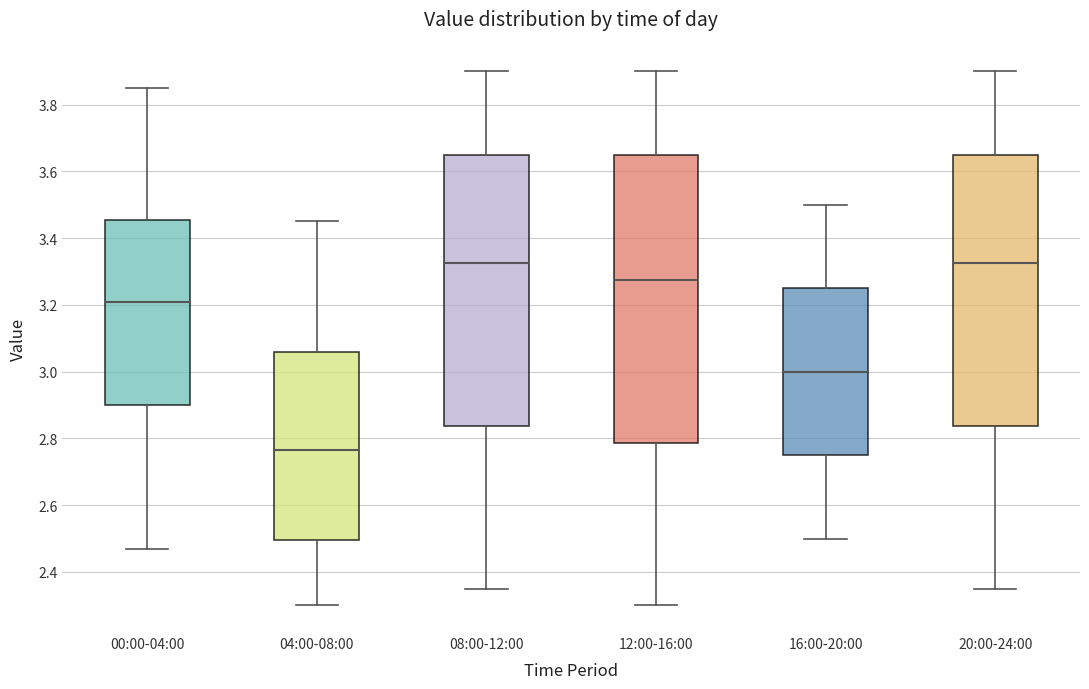

Which box is the tallest, from its lower edge to its upper edge?

12:00-16:00